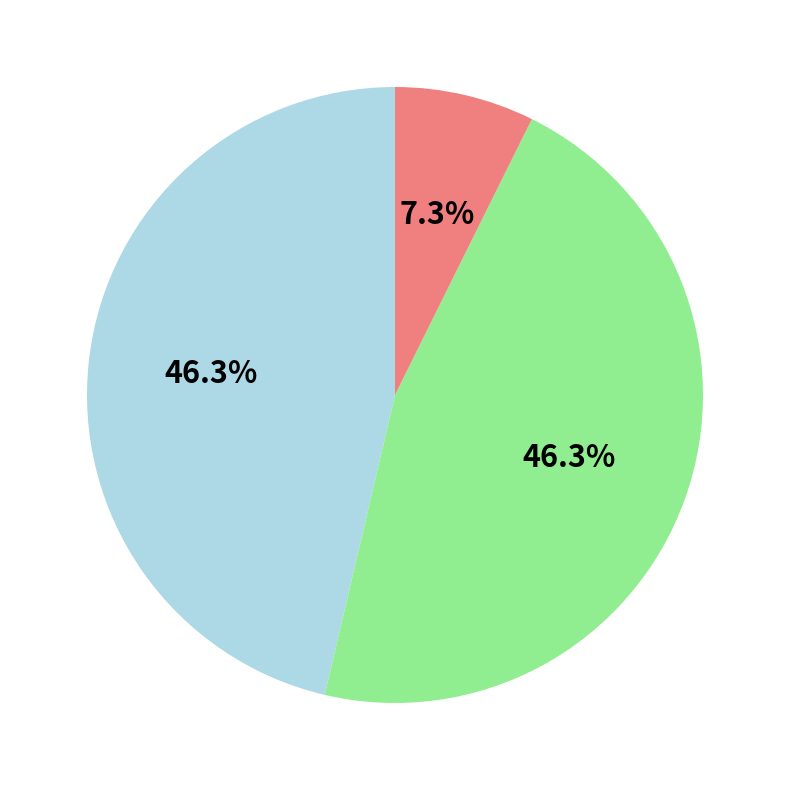

Does any single category account for the majority?

No